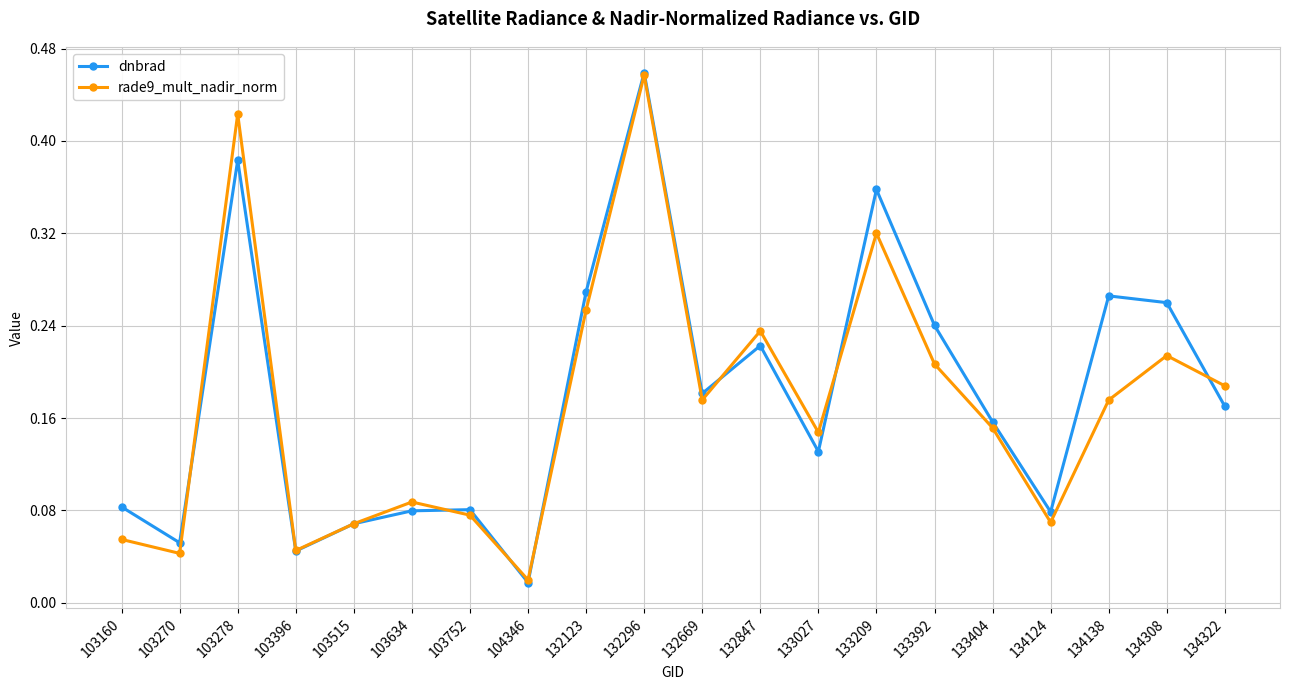

At which category is the sum across all series the highest?

132296